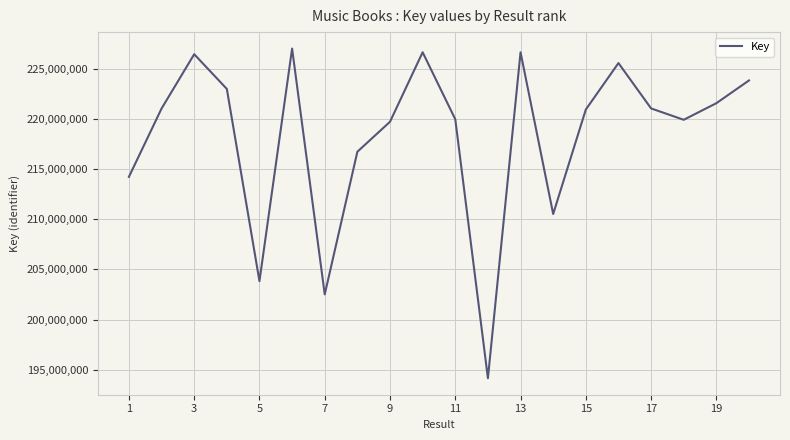

What is the maximum value shown in the chart?

226993227